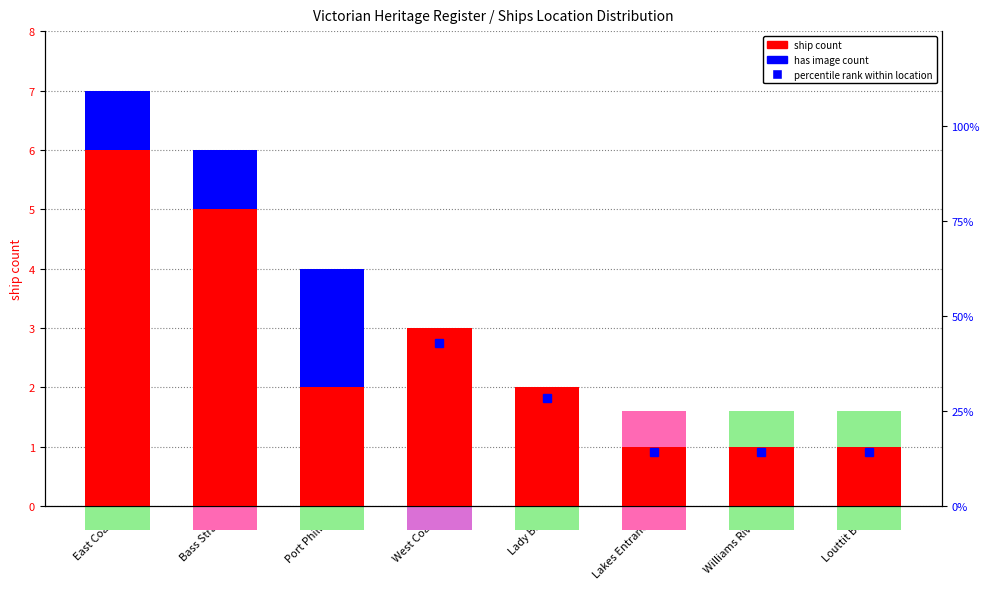

Count the values in the range 1 to 5.

7